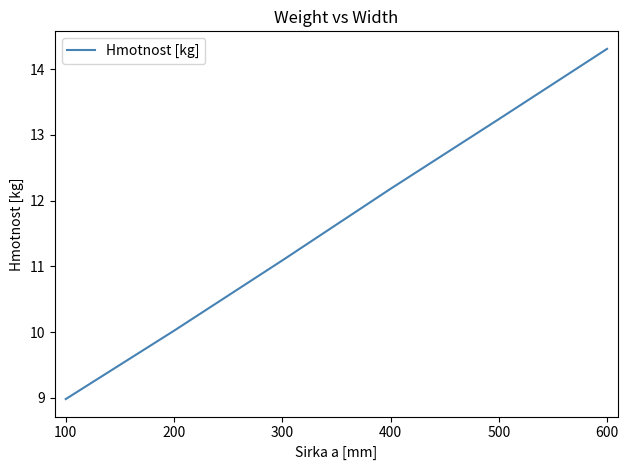

The value at 200 is 19.1. True or false?

False